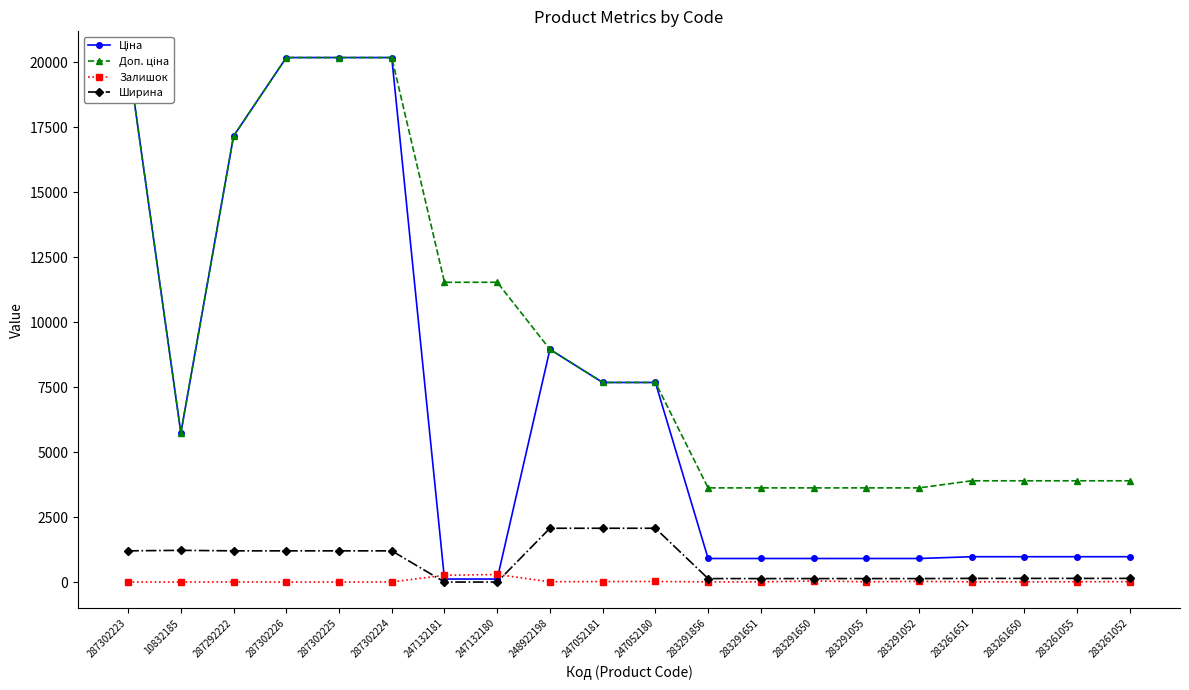

True or false: Ширина and Доп. ціна intersect in this chart.

False